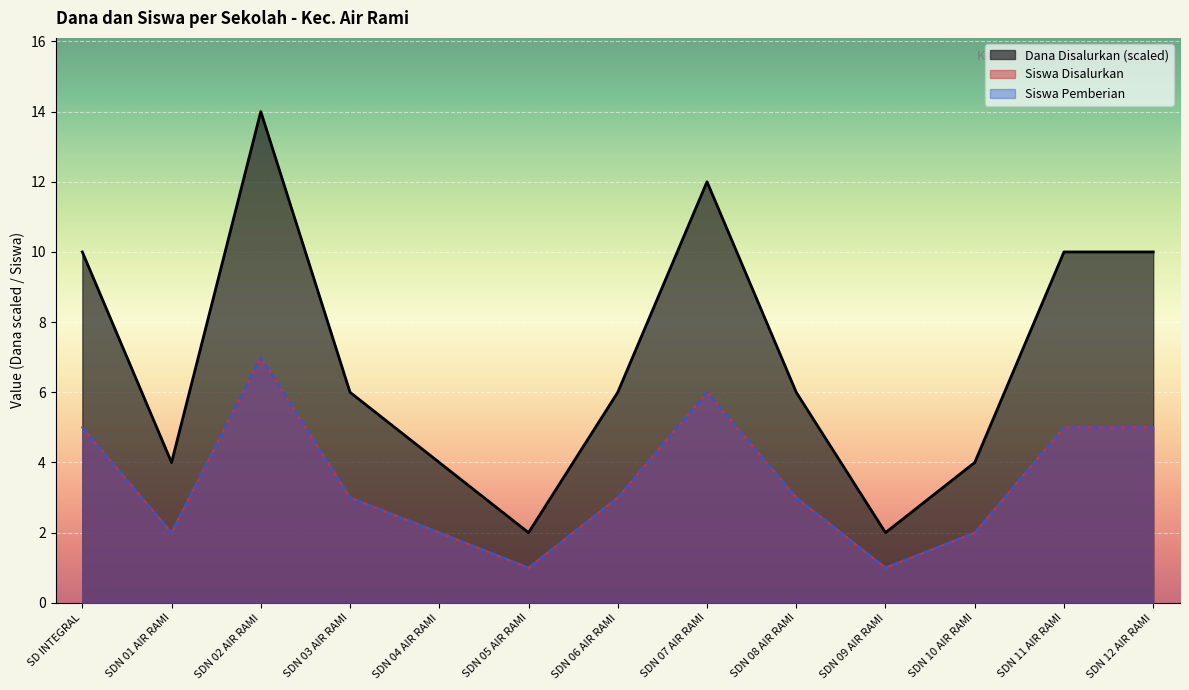

Is it true that Siswa Disalurkan equals 3 at SDN 01 AIR RAMI?

False